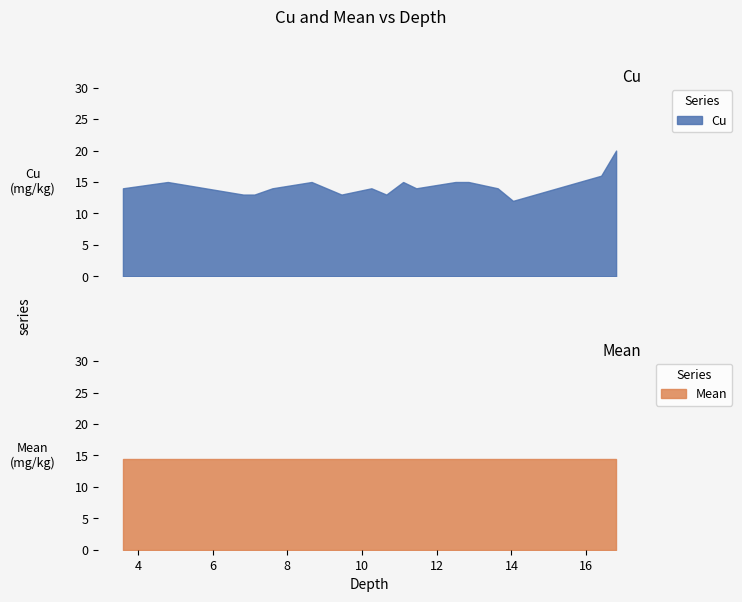

What is the maximum value for Mean?

14.4